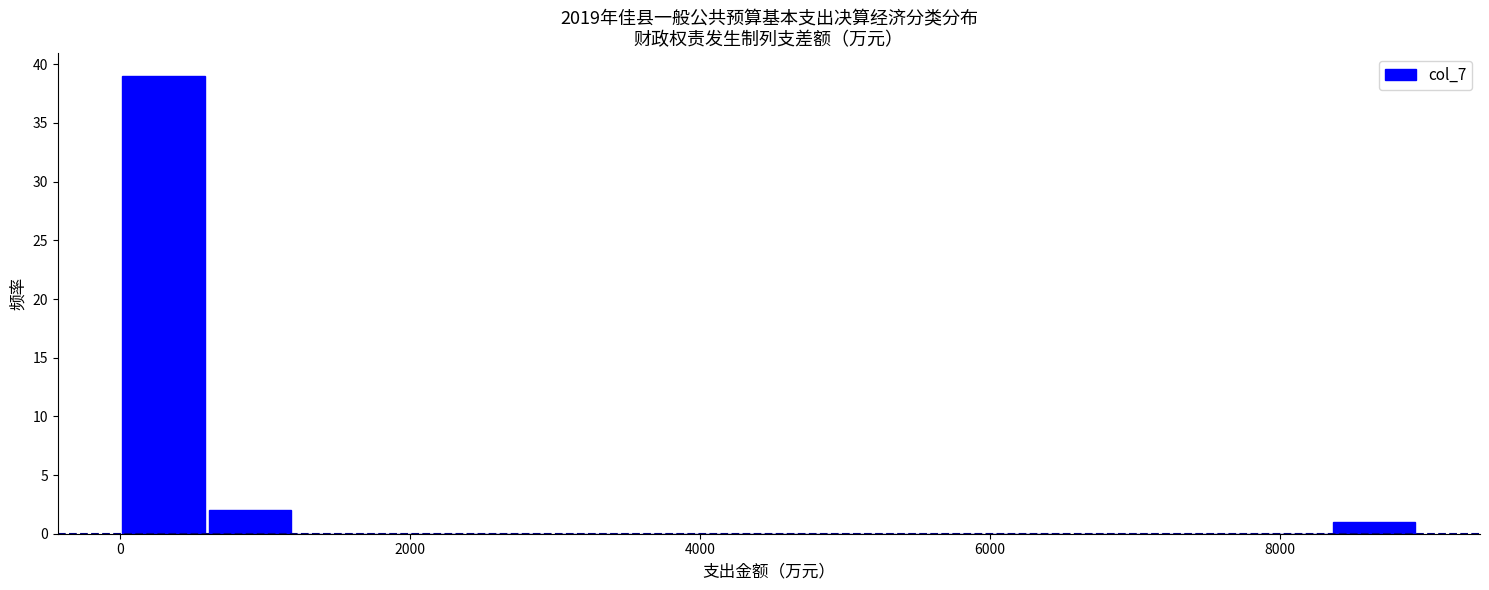

Around what value on the x-axis is the tallest bar? Give the approximate position of its centre, as read against the axis.

200